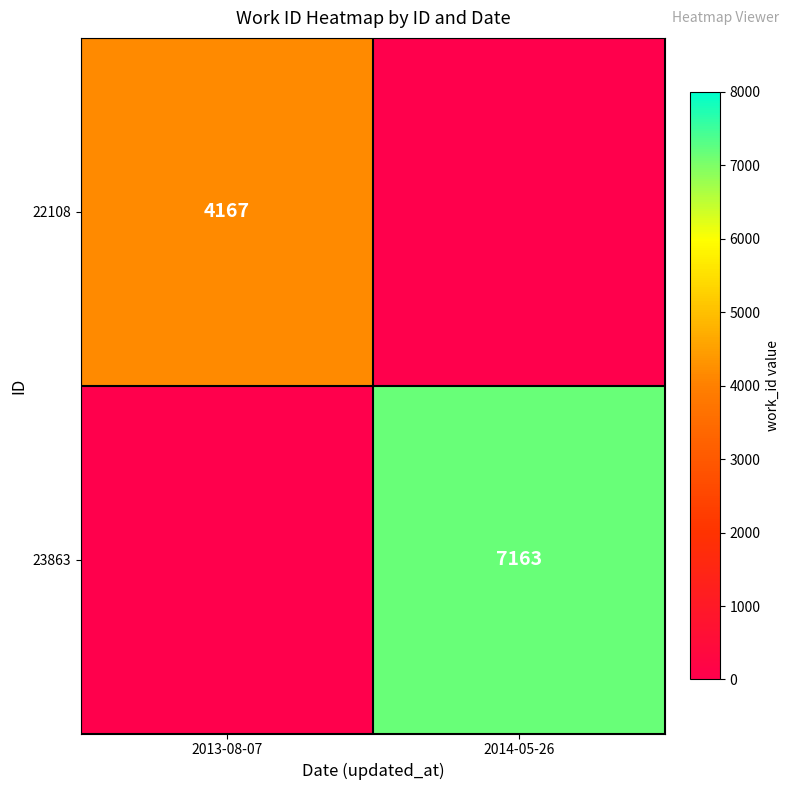

Is the value of 22108 at 2013-08-07 greater than the value of 23863 at 2014-05-26?

No